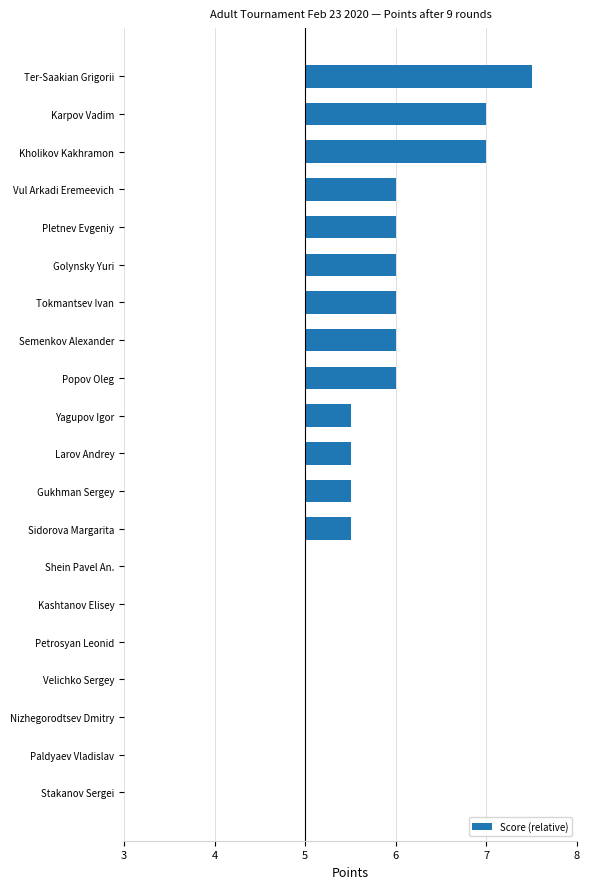

How many data points are above 0?

13